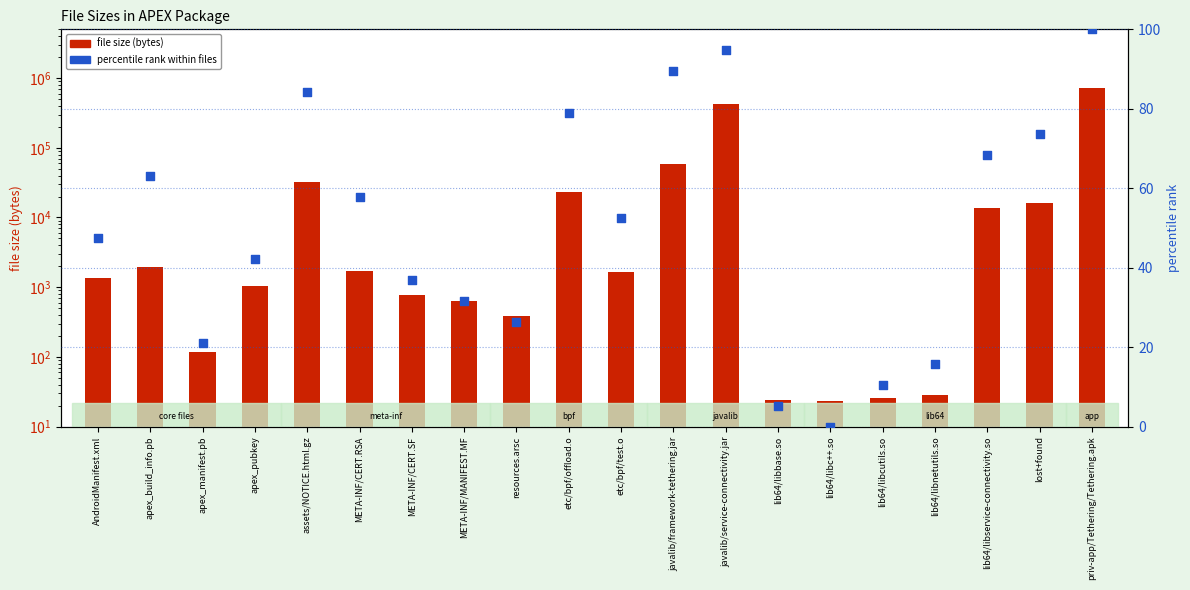

Which series has the largest total across all categories?

file size (bytes)